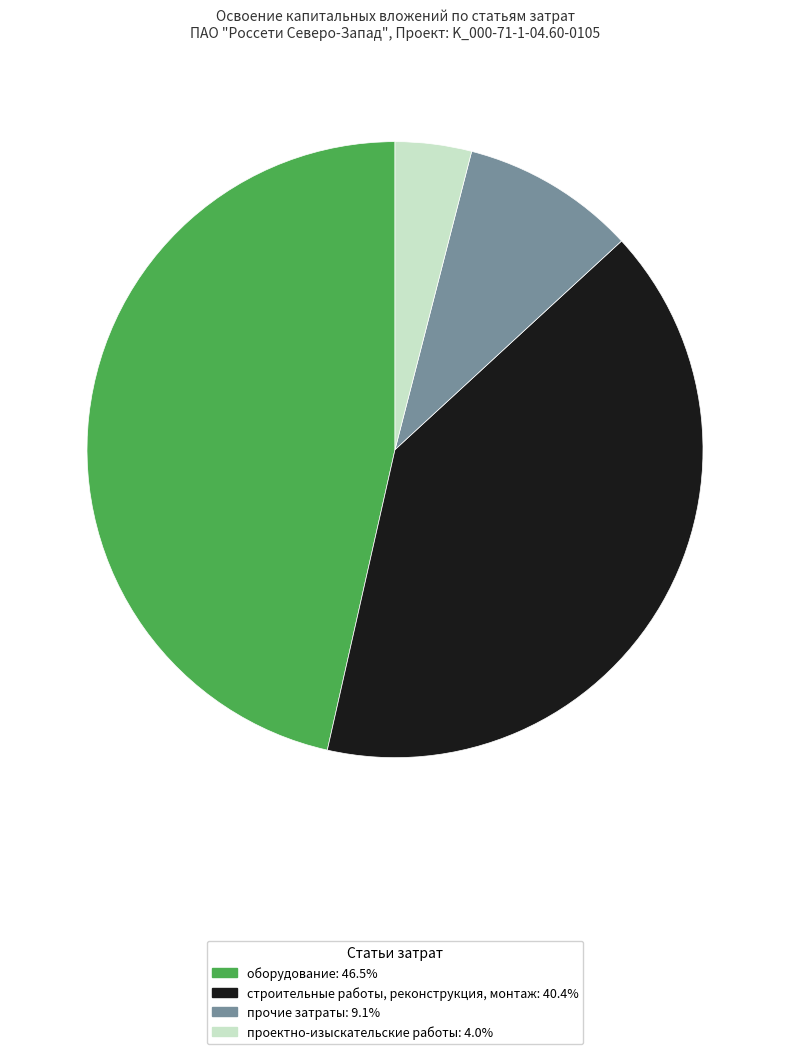

Is the sum of проектно-изыскательские работы: 4.0% and прочие затраты: 9.1% greater than half?

No